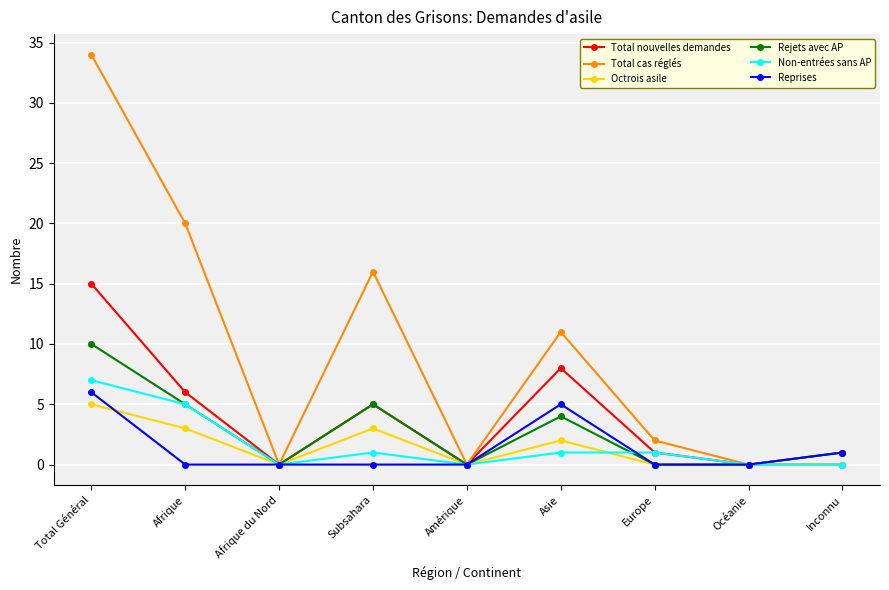

How many values in the Rejets avec AP series are below 1?

4